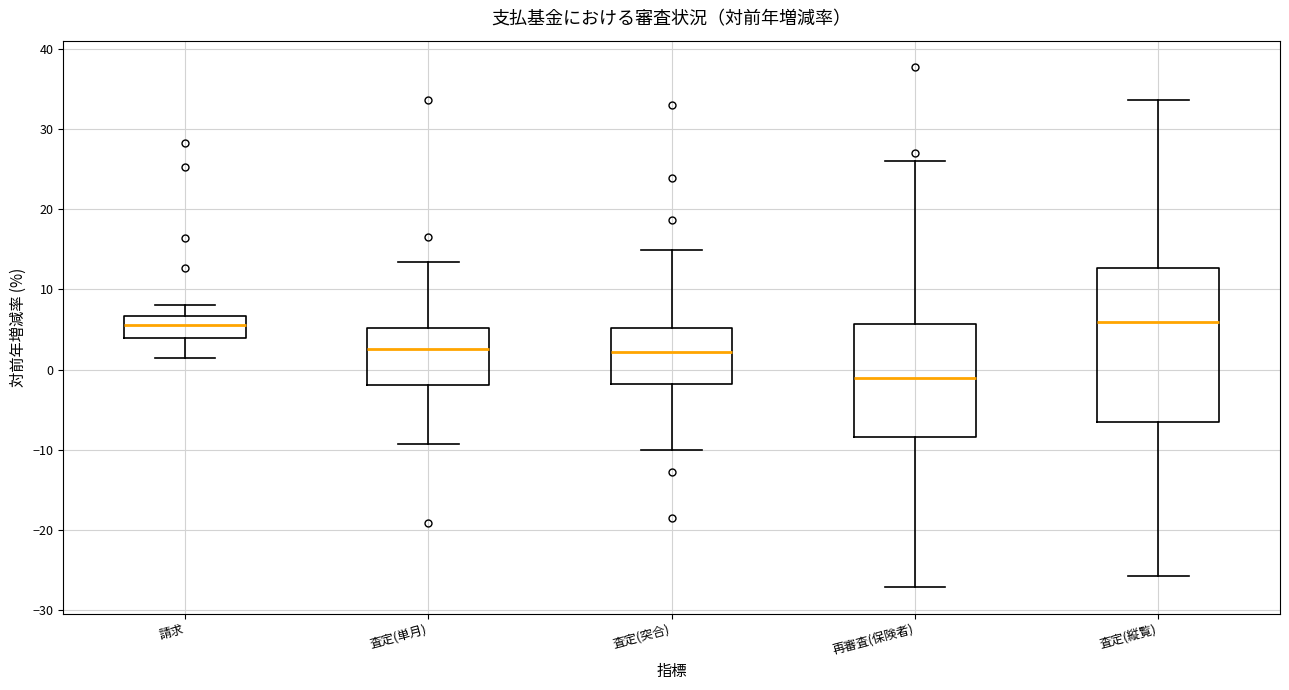

Which box is the tallest, from its lower edge to its upper edge?

査定(縦覧)